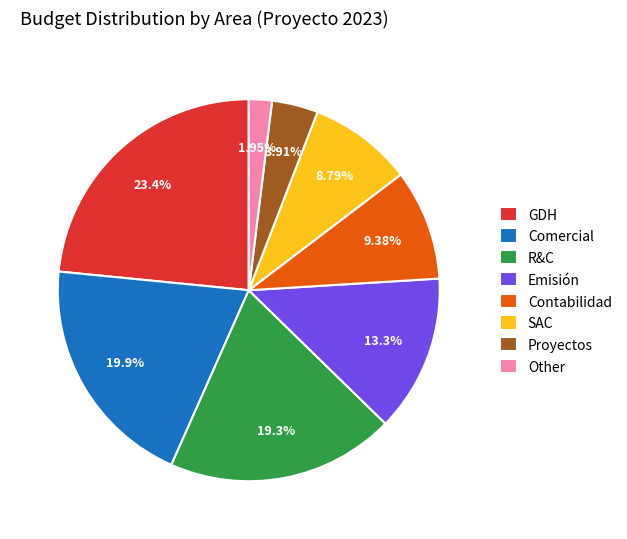

Rank the categories by value from lowest to highest.

Other, Proyectos, SAC, Contabilidad, Emisión, R&C, Comercial, GDH